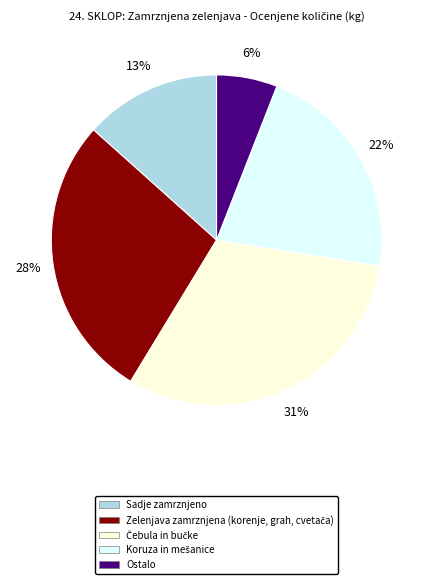

Which slice is the smallest?

Ostalo